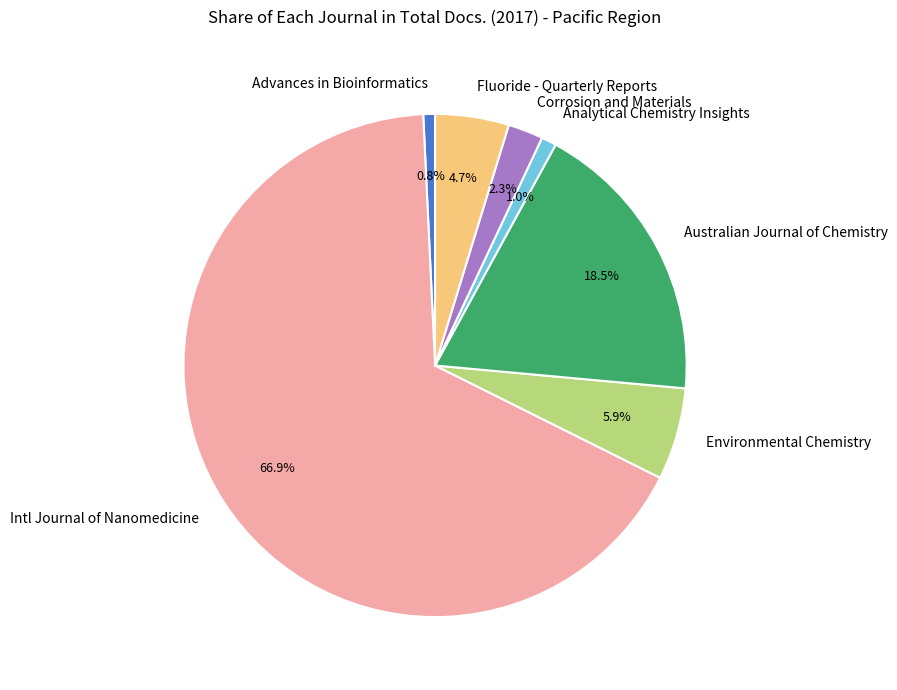

What is the largest slice in the pie chart?

Intl Journal of Nanomedicine